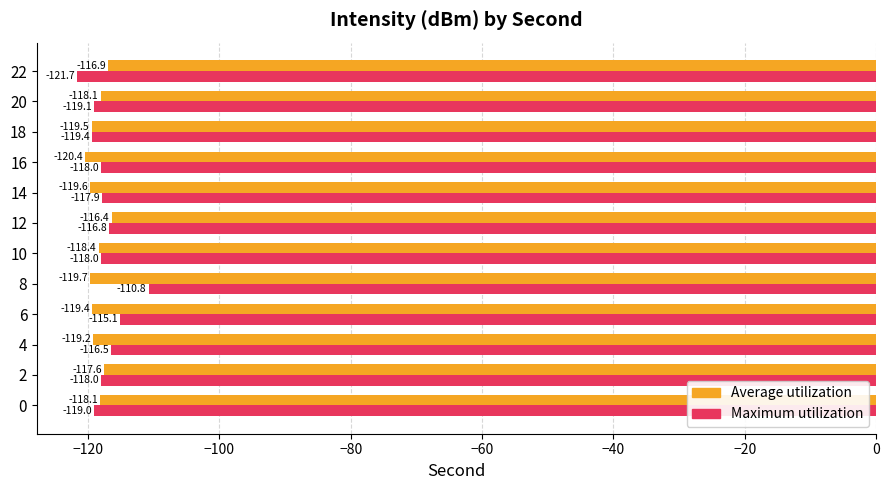

Which category has the lowest value across all series?

22